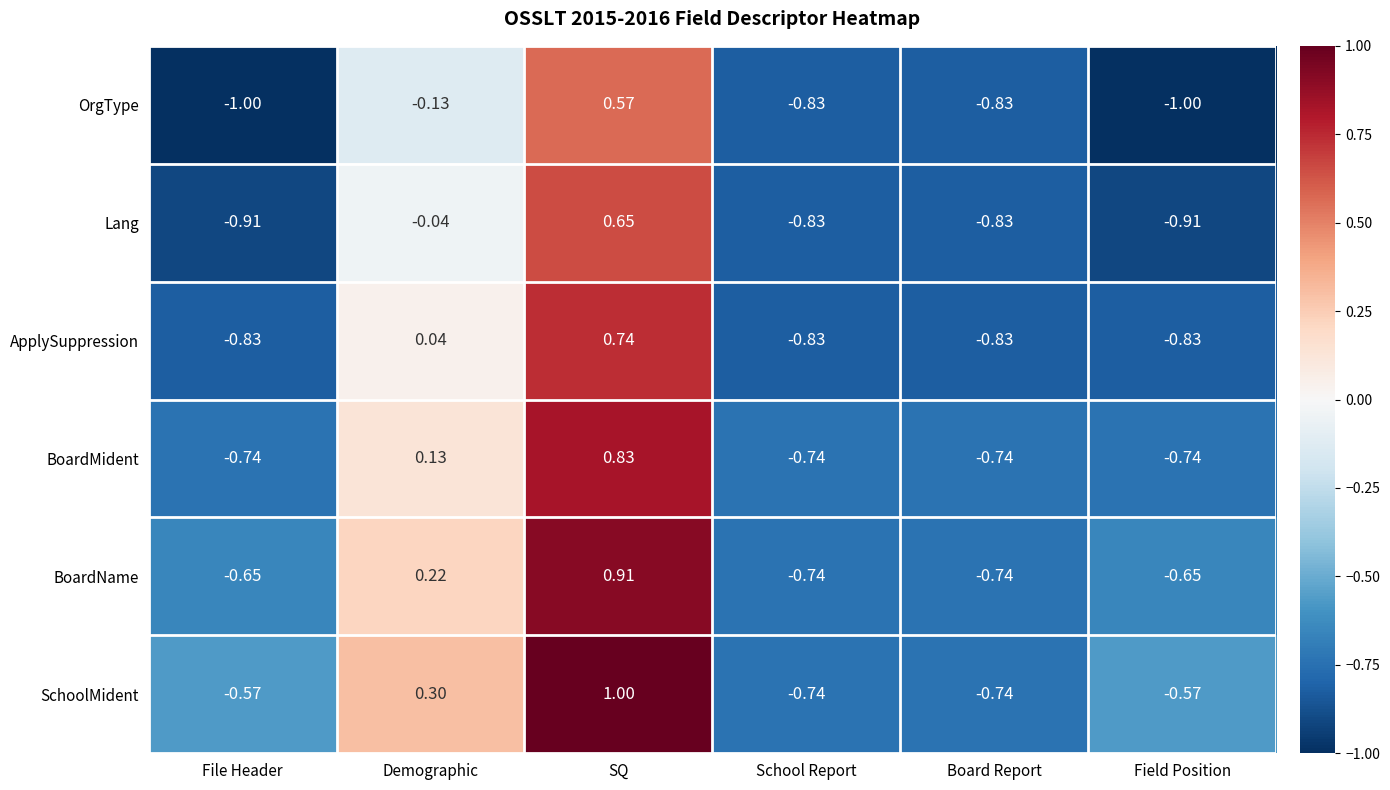

Is the value of SchoolMident at Demographic greater than the value of BoardName at SQ?

No